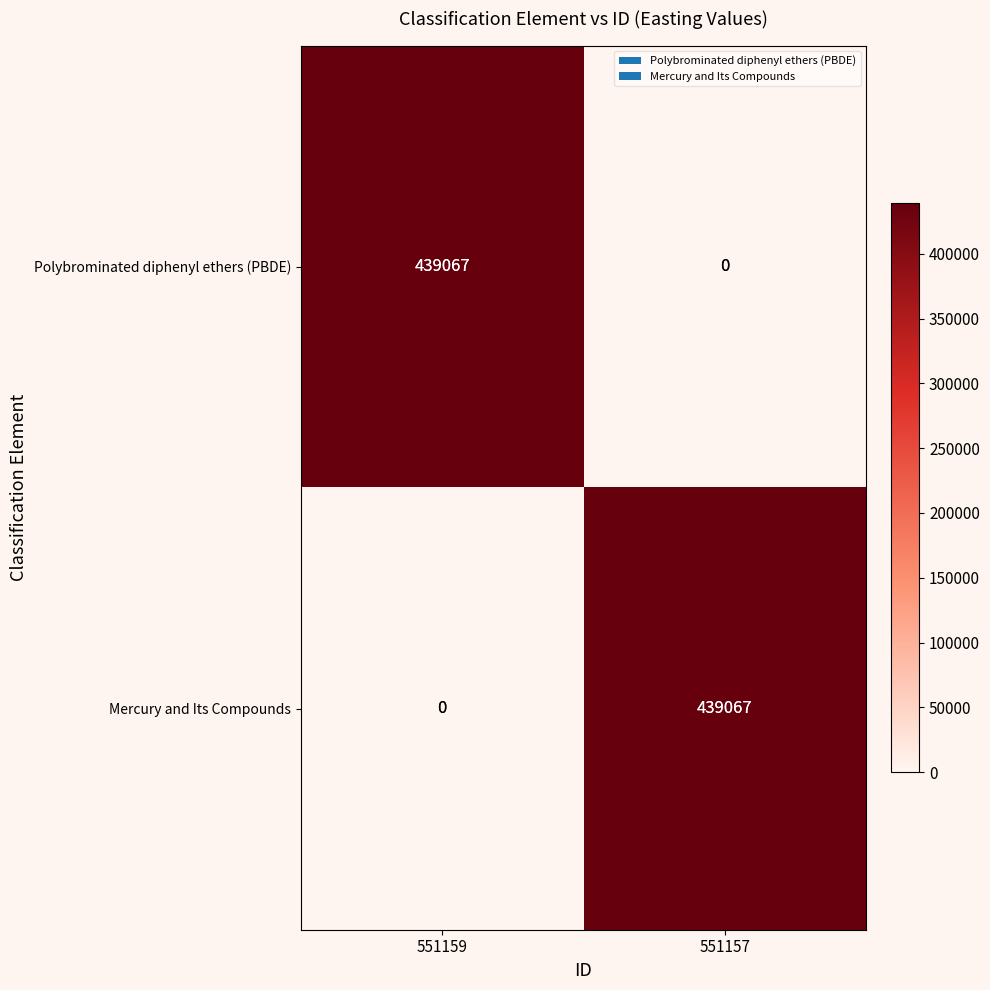

What is the difference between the highest and lowest values at 551159?

439067